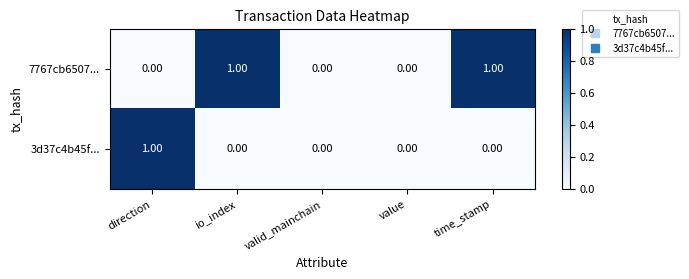

How many distinct data groups are displayed?

2